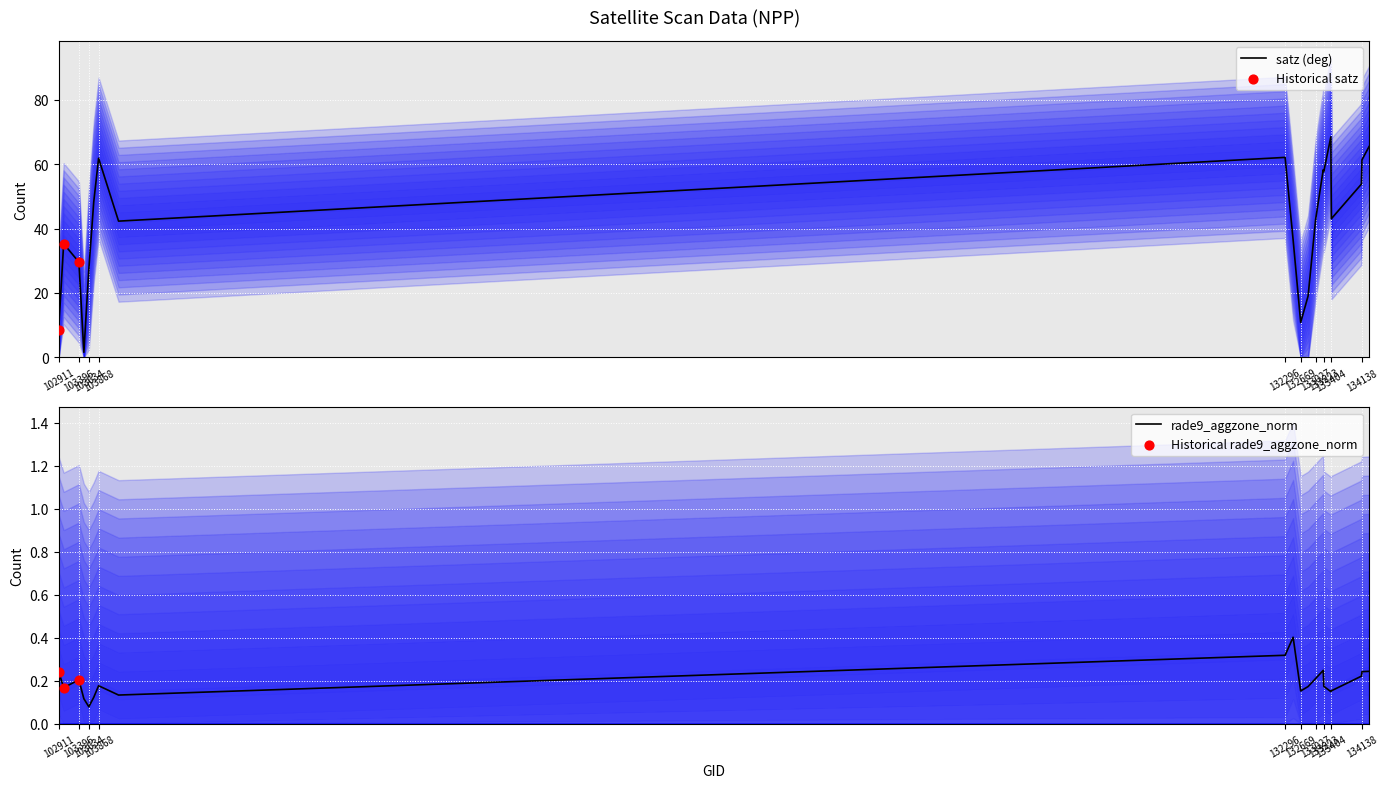

What is the total value across all series at 133223?

57.9